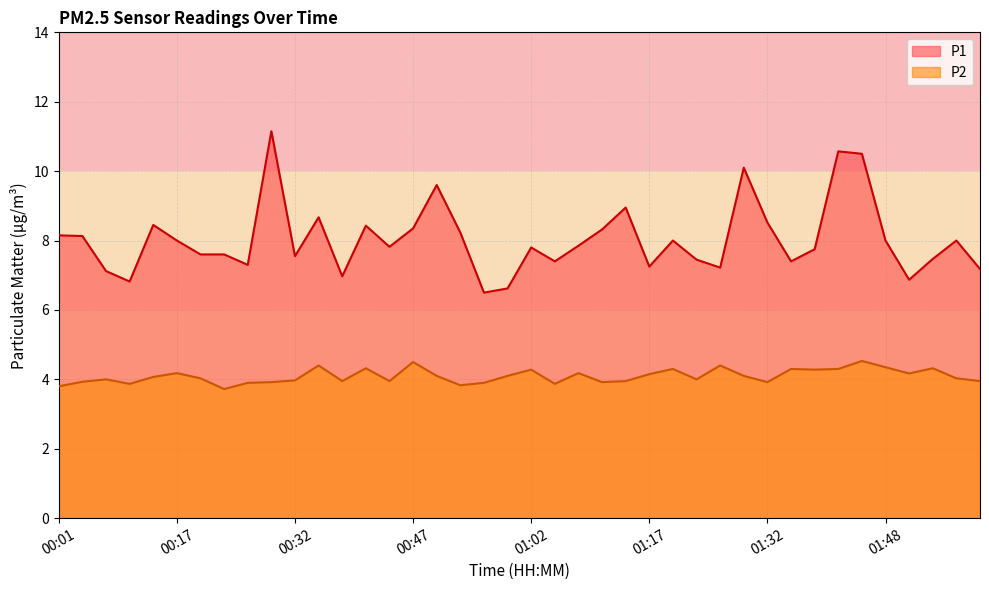

List the series in order of their overall mean, highest first.

P1, P2